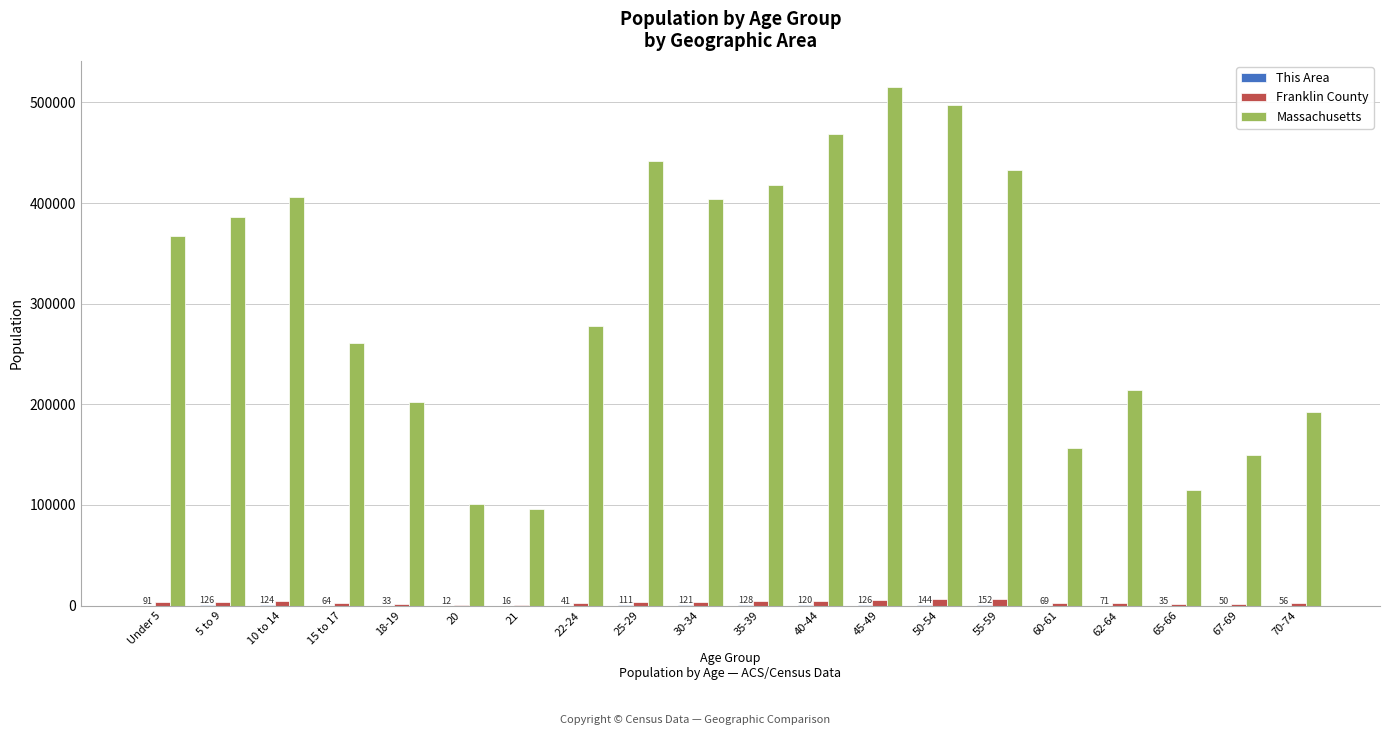

Which series has the largest total across all categories?

Massachusetts